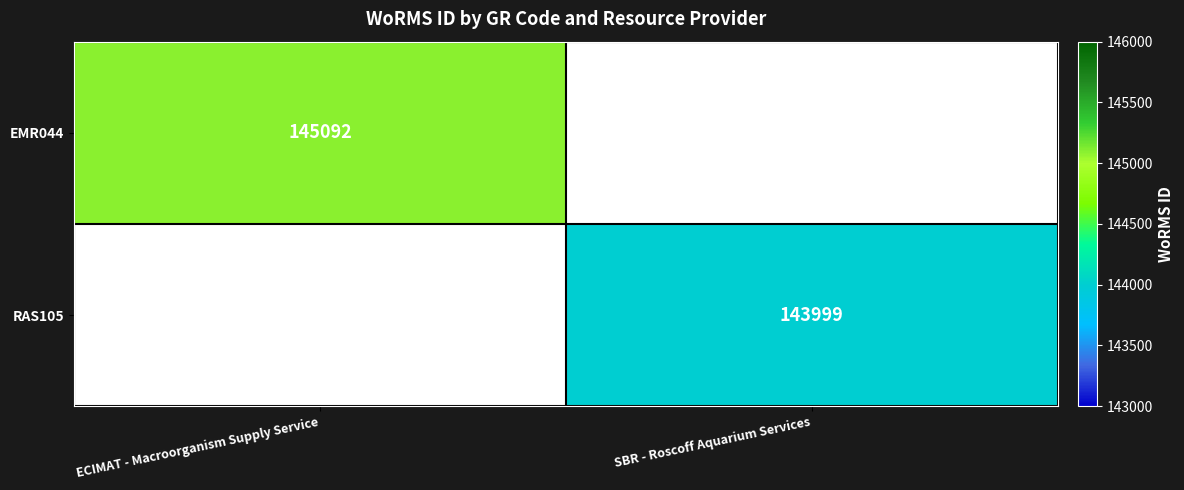

The value of EMR044 at ECIMAT - Macroorganism Supply Service is 145092. True or false?

True